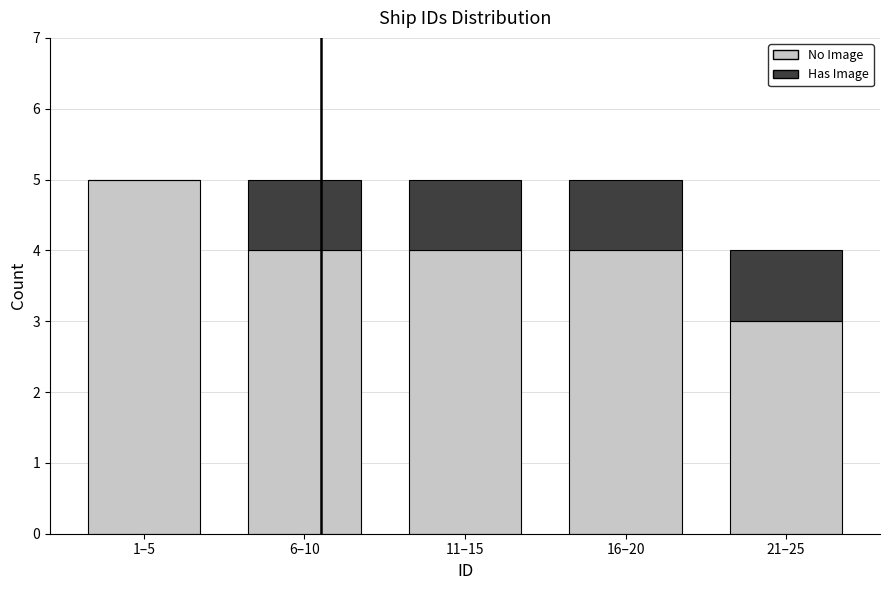

Reading left to right, list the values for the No Image series.

1–5=5	6–10=4	11–15=4	16–20=4	21–25=3